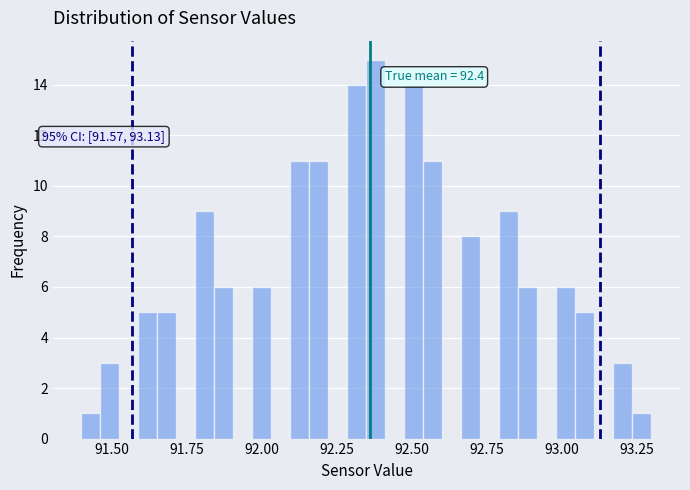

Around what value on the x-axis is the tallest bar? Give the approximate position of its centre, as read against the axis.

92.40